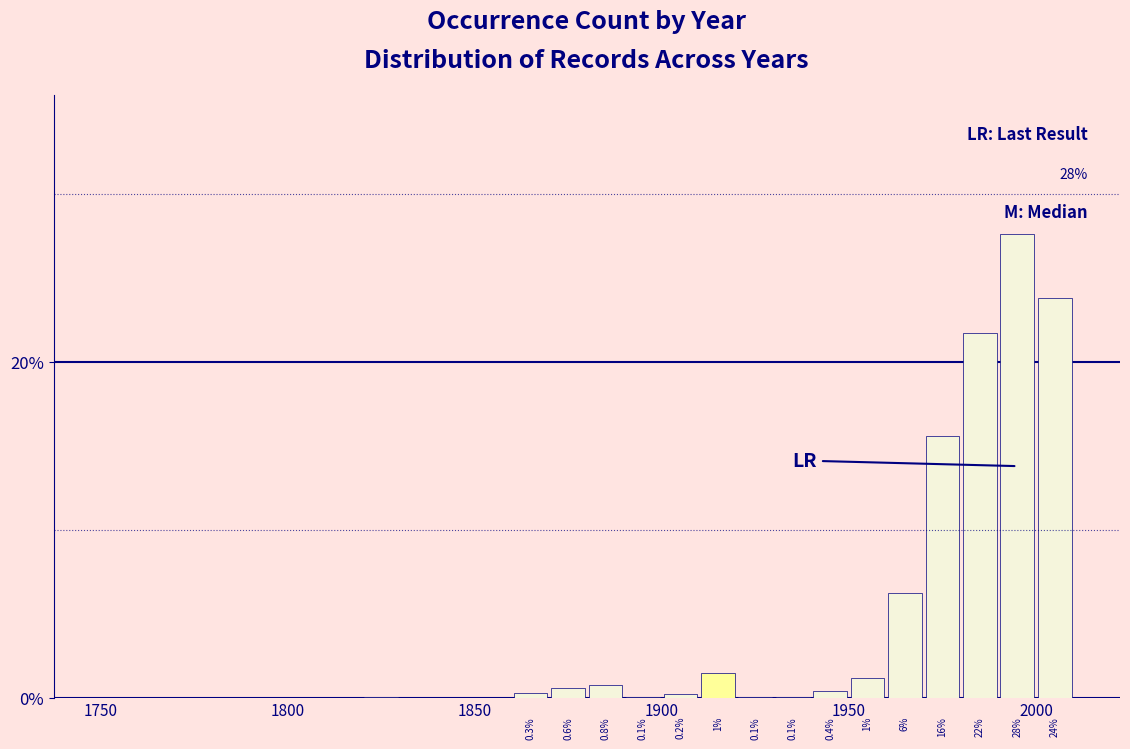

Around what value on the x-axis is the tallest bar? Give the approximate position of its centre, as read against the axis.

1995